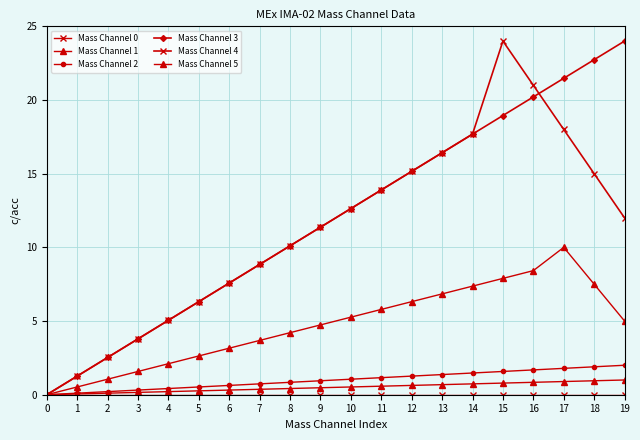

Is the value of Mass Channel 2 at 17 greater than the value of Mass Channel 1 at 14?

Yes